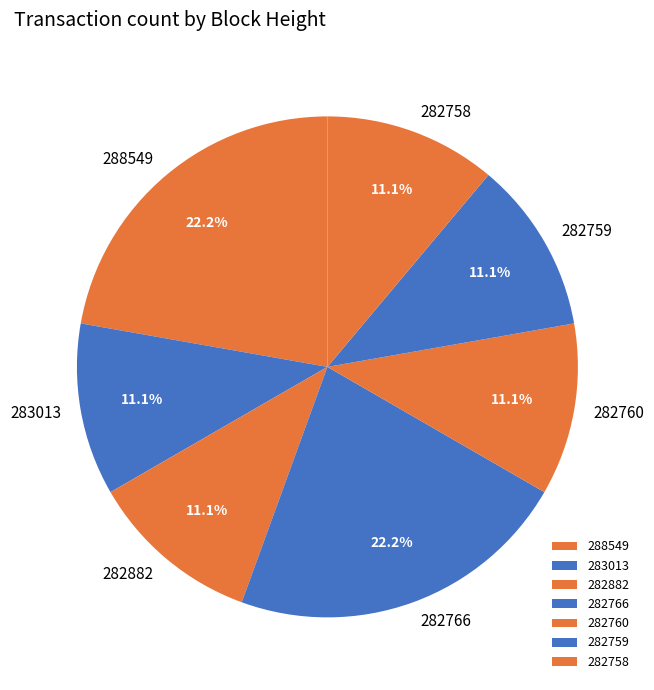

Count the number of slices in the pie.

7